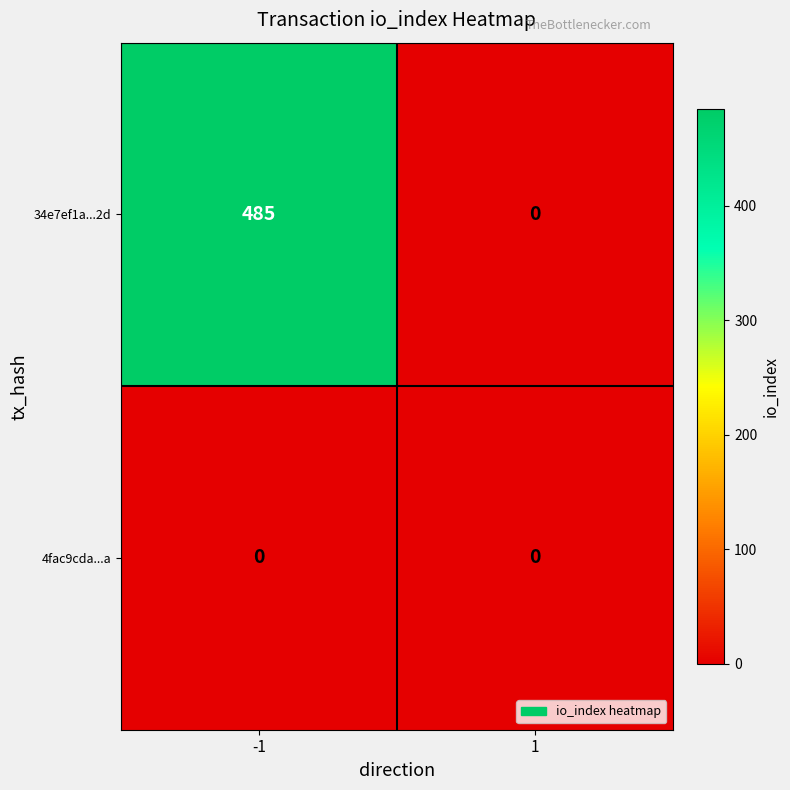

What is the sum of the 34e7ef1a...2d values at 1 and -1?

485